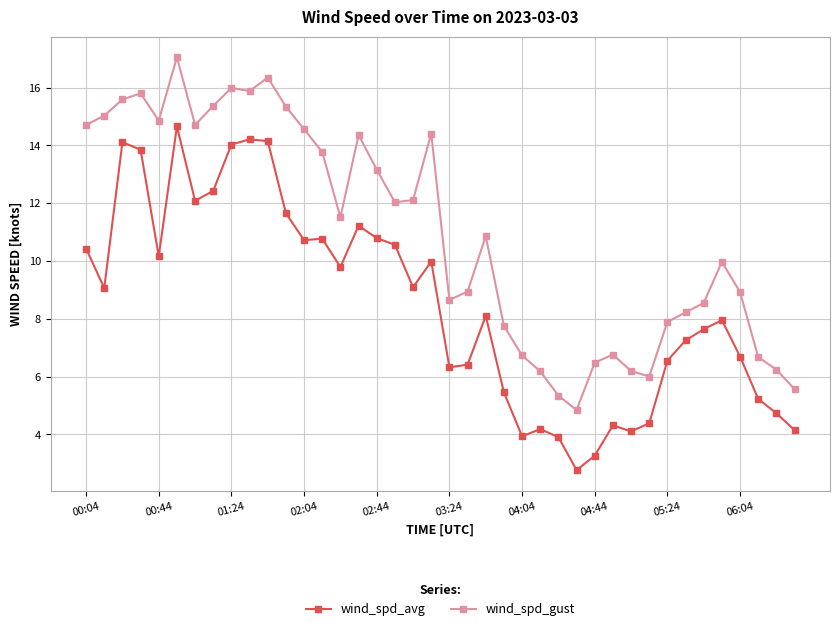

What is the maximum value shown in the chart?

17.1